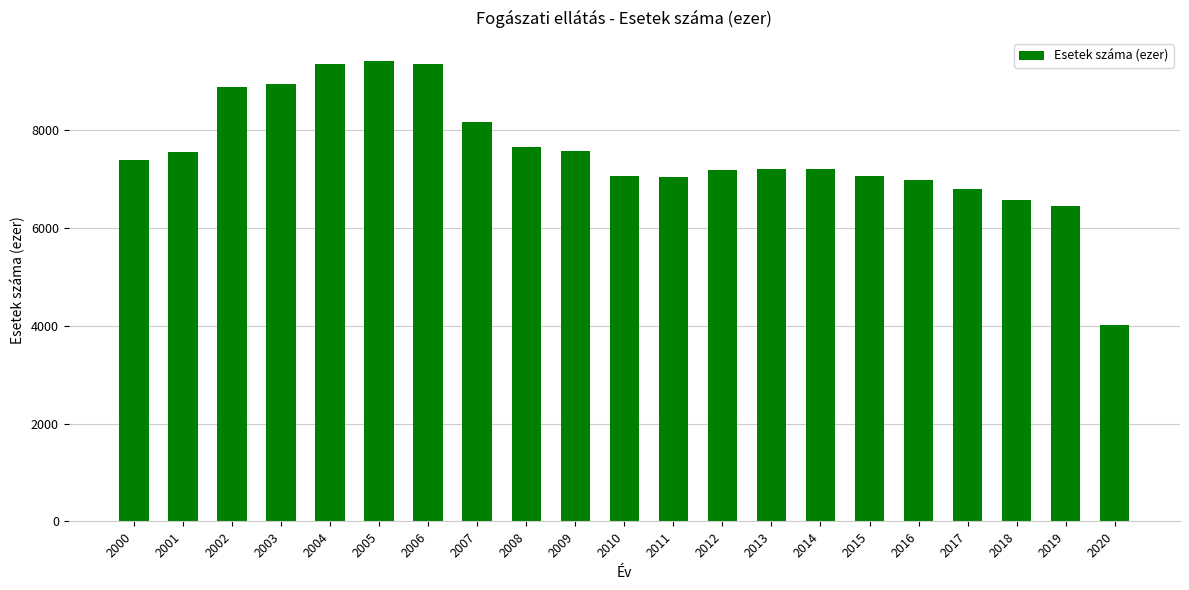

What is the minimum value shown in the chart?

4011.1